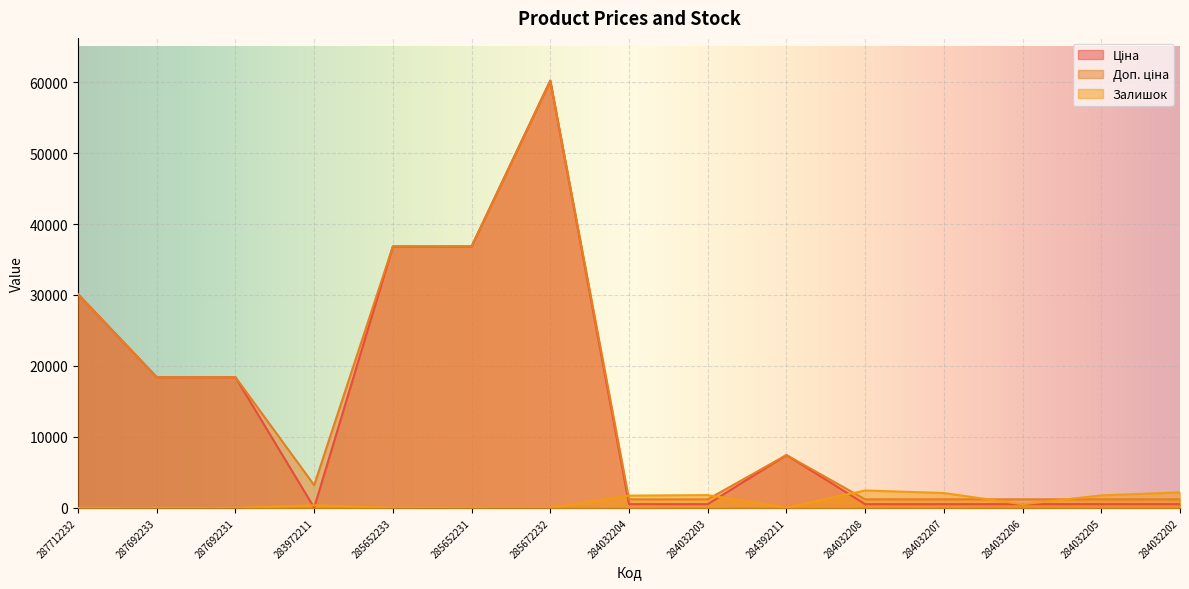

How many data points does each series have?

15